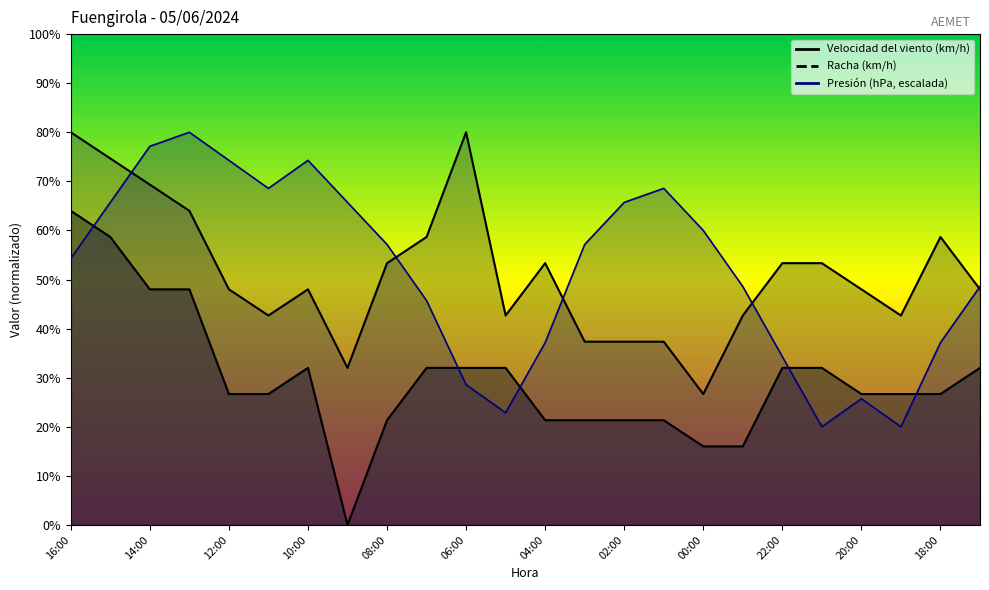

What is the total value across all series at 21:00?

105.3